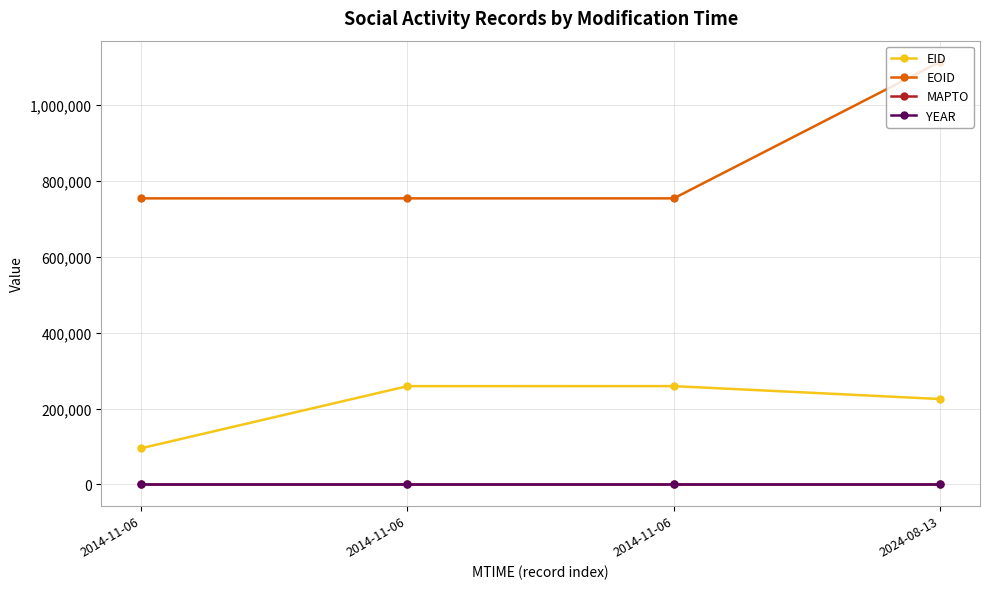

True or false: EOID and MAPTO intersect in this chart.

False